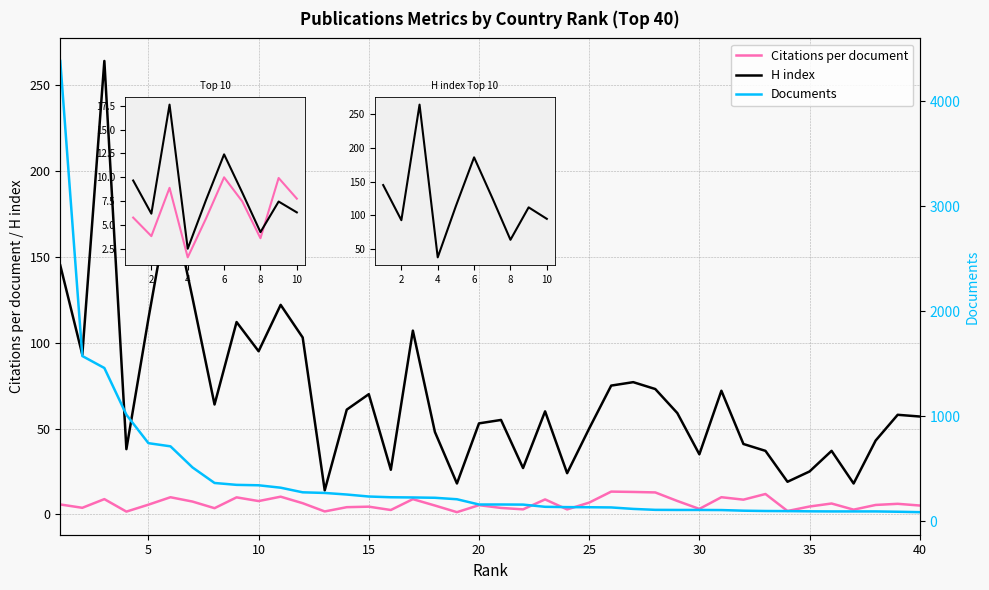

At which category does Citations per document reach its first local peak?

3